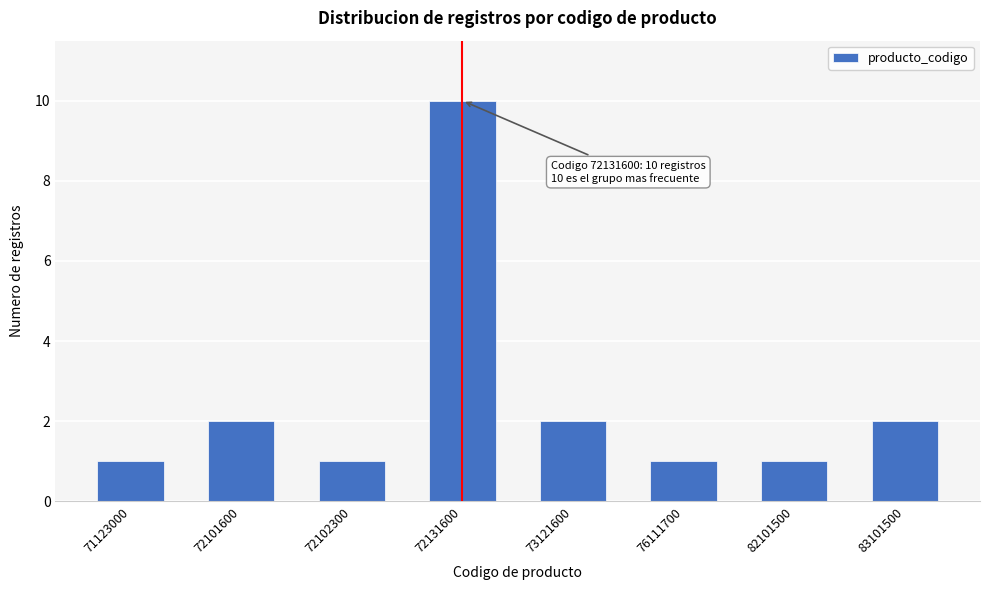

Reading left to right, list all the values displayed in this chart.

71123000=1	72101600=2	72102300=1	72131600=10	73121600=2	76111700=1	82101500=1	83101500=2